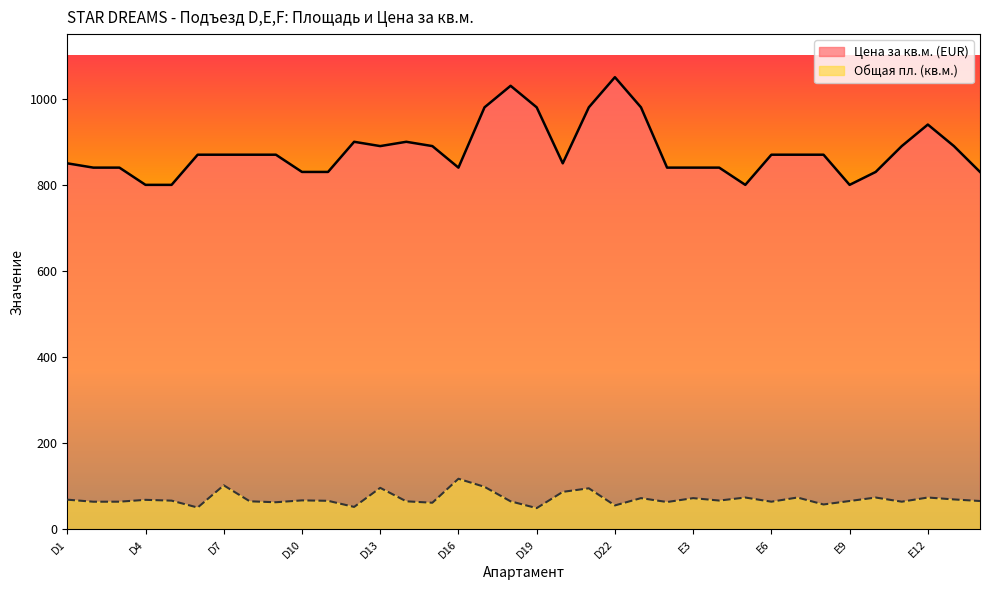

What is the difference between the Общая пл. (кв.м.) values at D9 and E11?

1.3